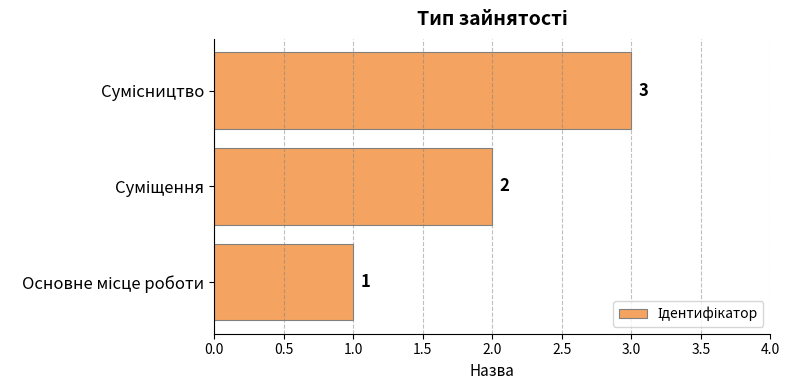

How many values are below 2?

1